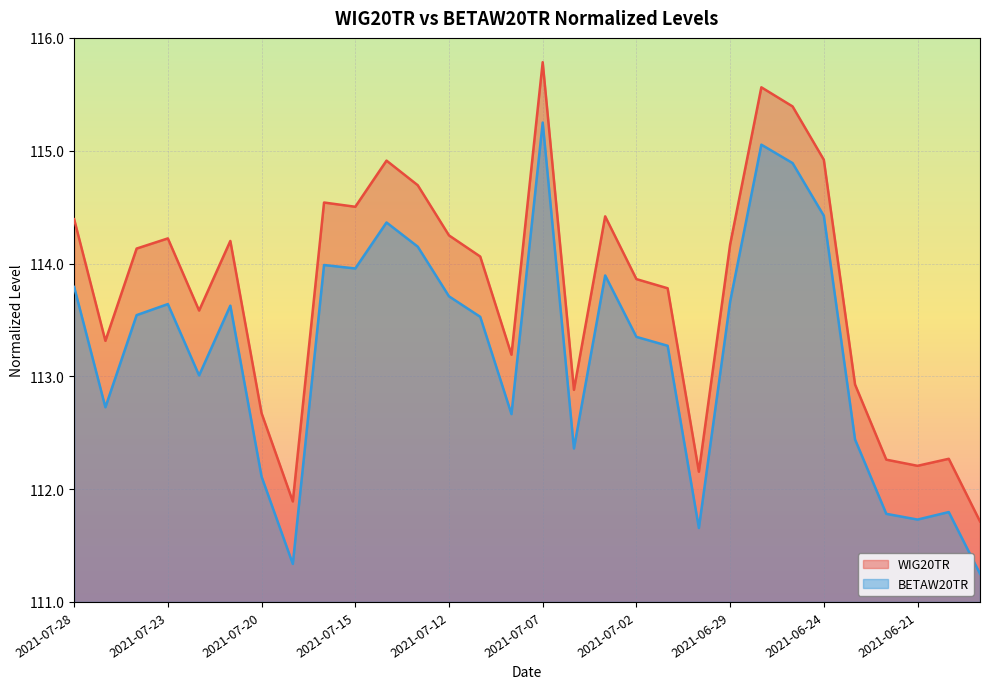

Rank the series at 2021-07-12 from lowest to highest value.

BETAW20TR, WIG20TR